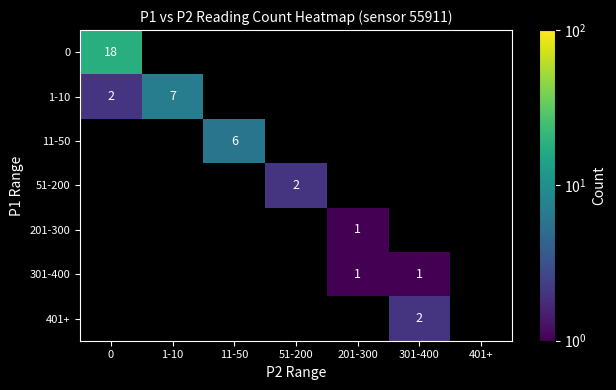

Is it true that 11-50 equals 6 at 11-50?

True